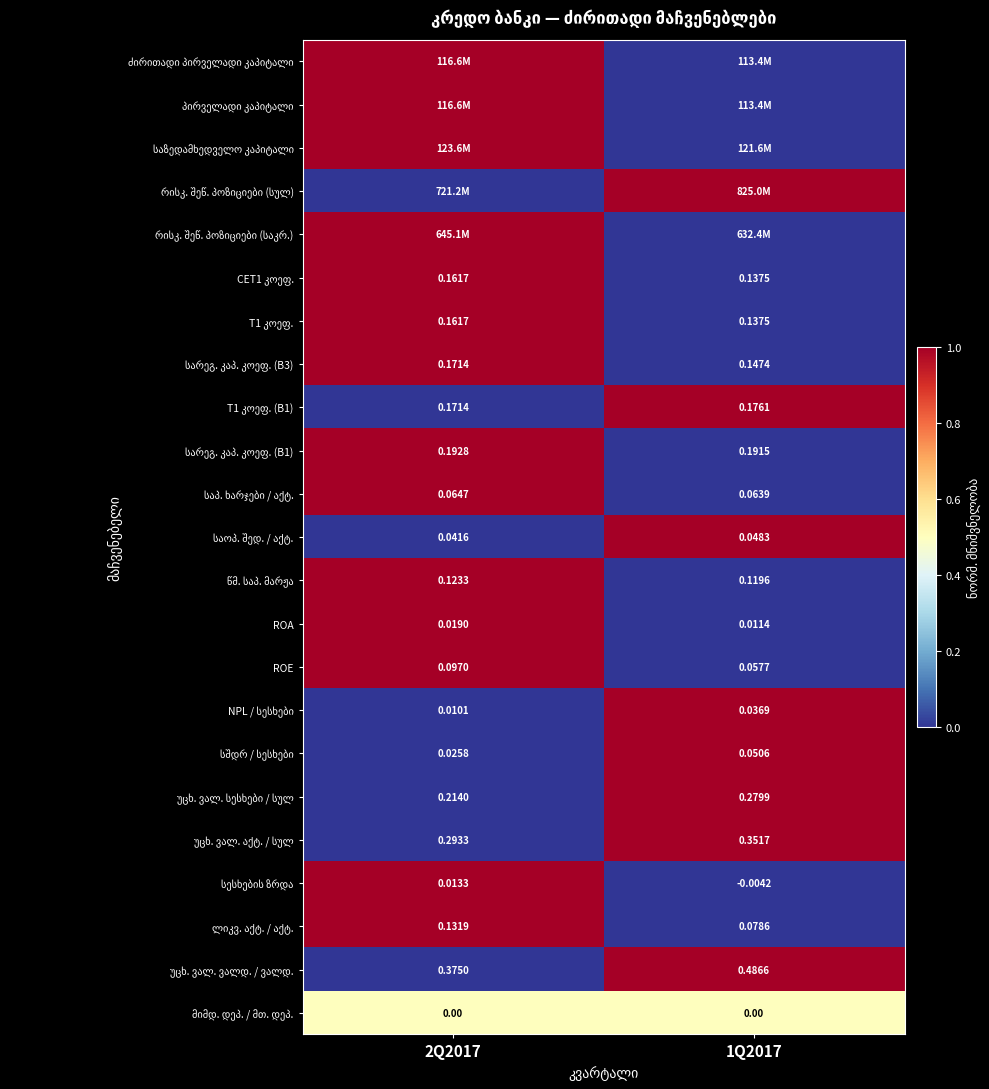

The უცხ. ვალ. აქტ. / სულ series shows 0.4 at 1Q2017. True or false?

False